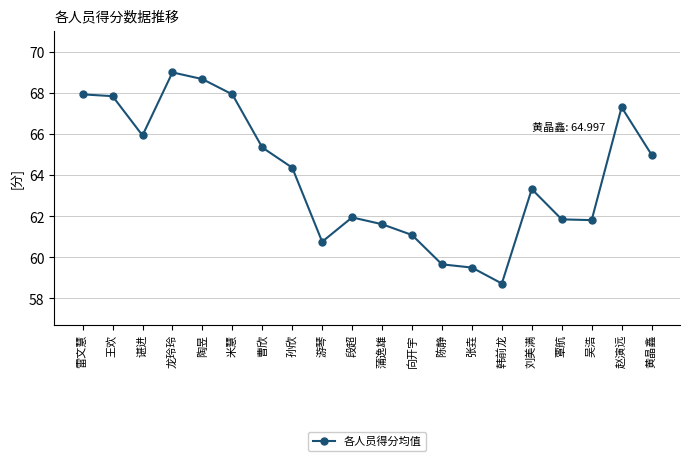

Approximately how many times larger is the value at 游琴 compared to 王欢?

0.9